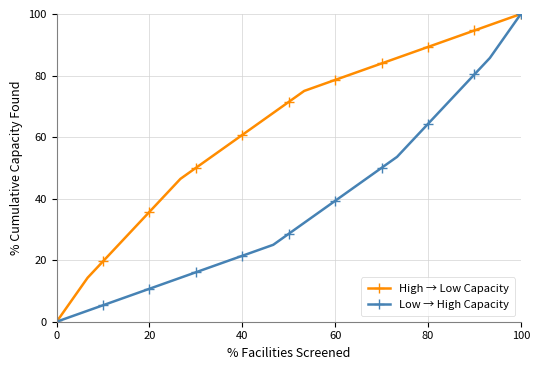

How many lines are shown in the chart?

2